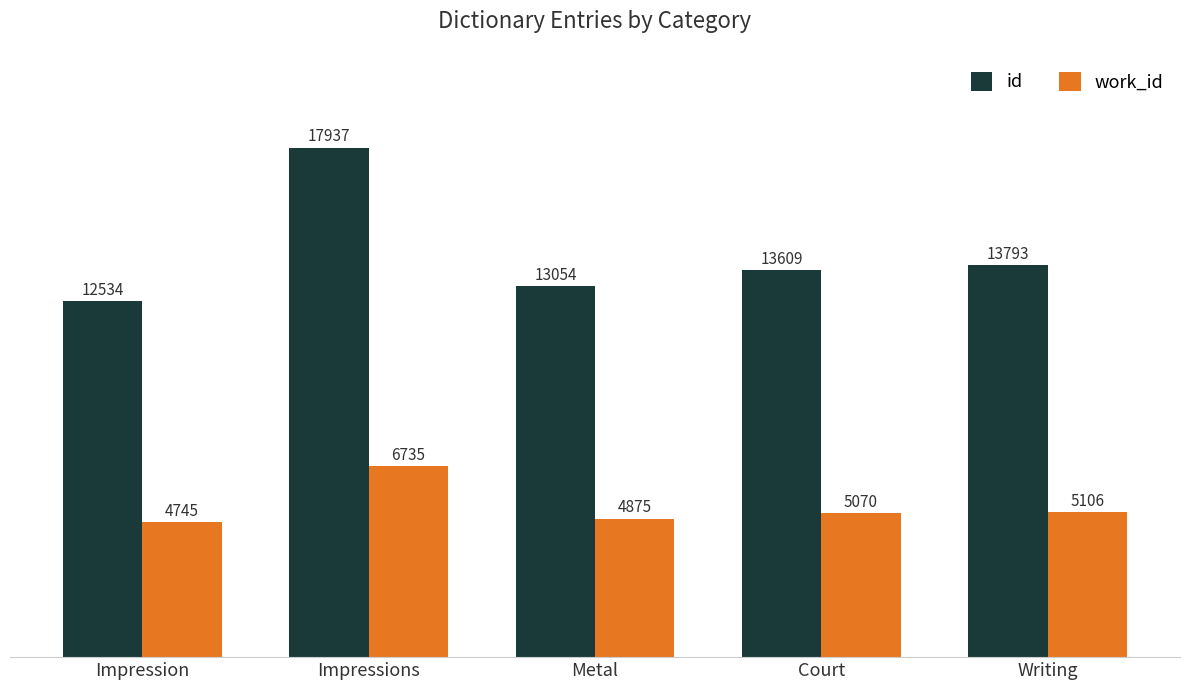

Which series changed the most between Impression and Court?

id